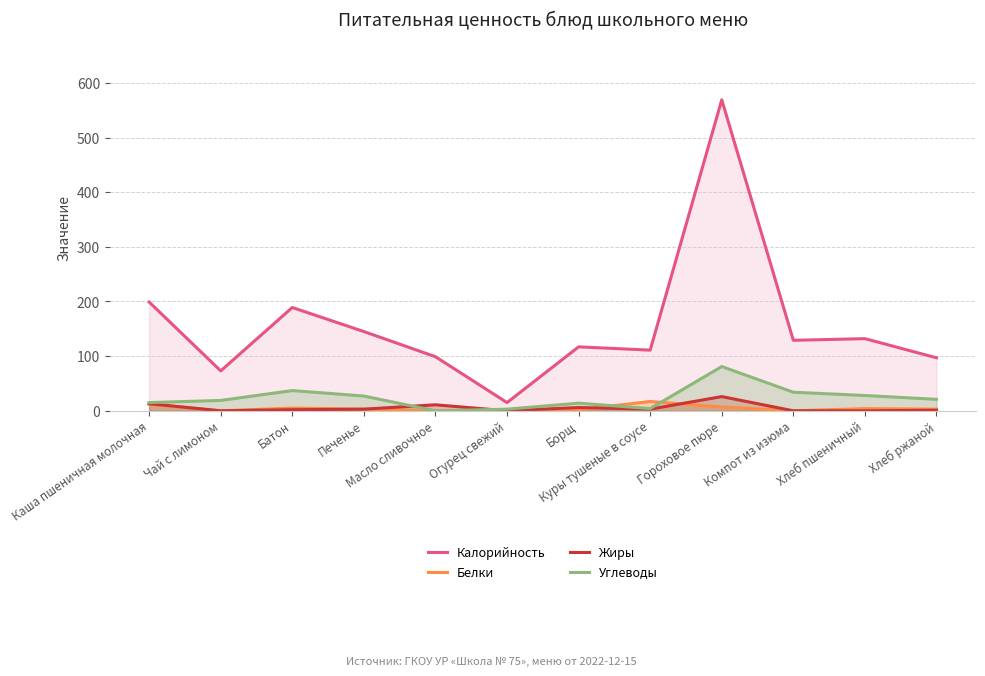

Reading left to right, list all the values displayed in this chart.

Калорийность: Каша пшеничная молочная=199	Чай с лимоном=73	Батон=189	Печенье=145	Масло сливочное=99	Огурец свежий=15	Борщ=117	Куры тушеные в соусе=111	Гороховое пюре=569	Компот из изюма=129	Хлеб пшеничный=132	Хлеб ржаной=97
Белки: Каша пшеничная молочная=12	Чай с лимоном=0	Батон=5	Печенье=3	Масло сливочное=0	Огурец свежий=1	Борщ=2	Куры тушеные в соусе=17	Гороховое пюре=7	Компот из изюма=0	Хлеб пшеничный=4	Хлеб ржаной=3
Жиры: Каша пшеничная молочная=13	Чай с лимоном=0	Батон=2	Печенье=3	Масло сливочное=11	Огурец свежий=0	Борщ=6	Куры тушеные в соусе=3	Гороховое пюре=26	Компот из изюма=0	Хлеб пшеничный=0	Хлеб ржаной=1
Углеводы: Каша пшеничная молочная=15	Чай с лимоном=19	Батон=37	Печенье=27	Масло сливочное=0	Огурец свежий=3	Борщ=14	Куры тушеные в соусе=4	Гороховое пюре=81	Компот из изюма=34	Хлеб пшеничный=28	Хлеб ржаной=21